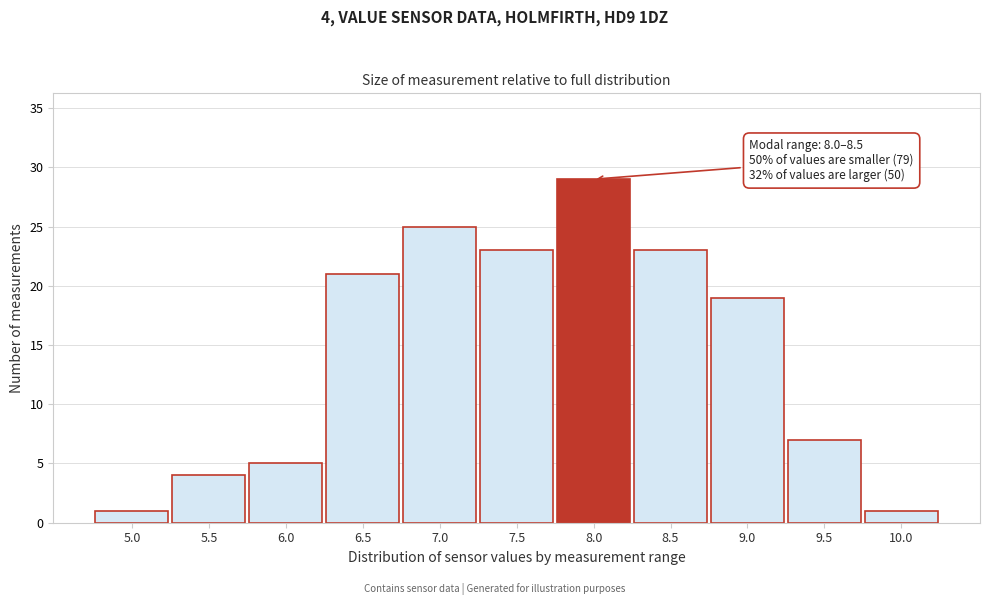

Reading left to right, list all the values displayed in this chart.

1	4	5	21	25	23	29	23	19	7	1